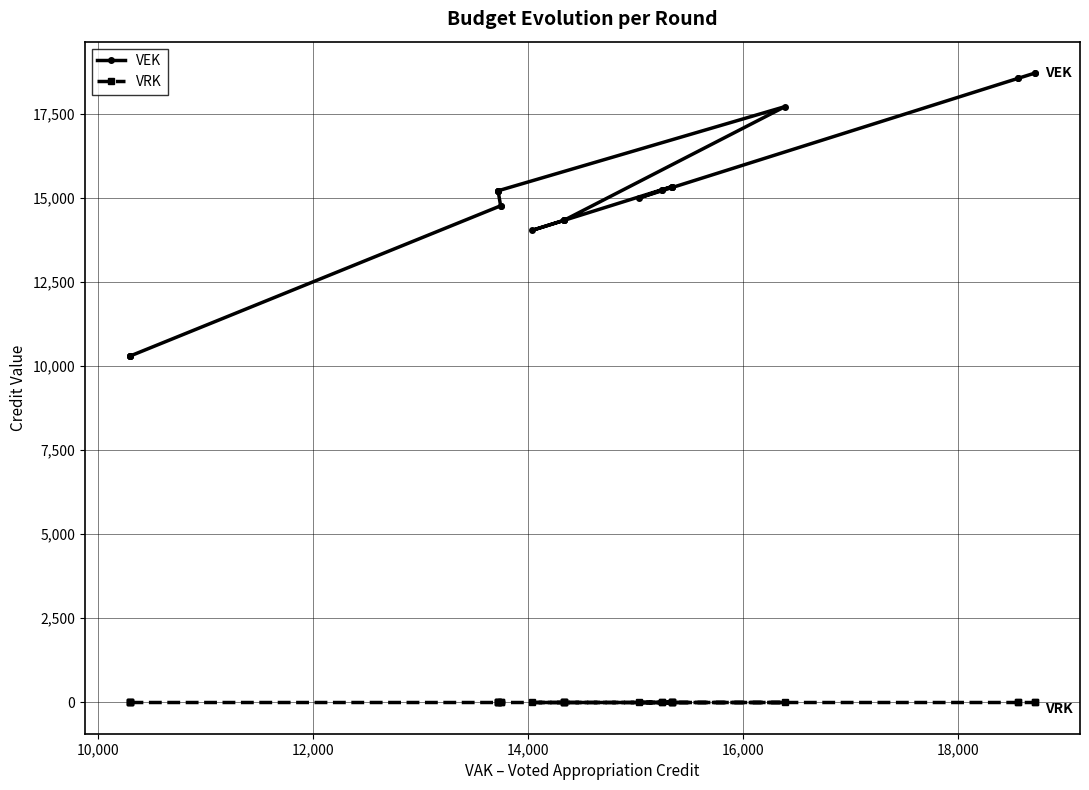

True or false: VRK and VEK intersect in this chart.

False